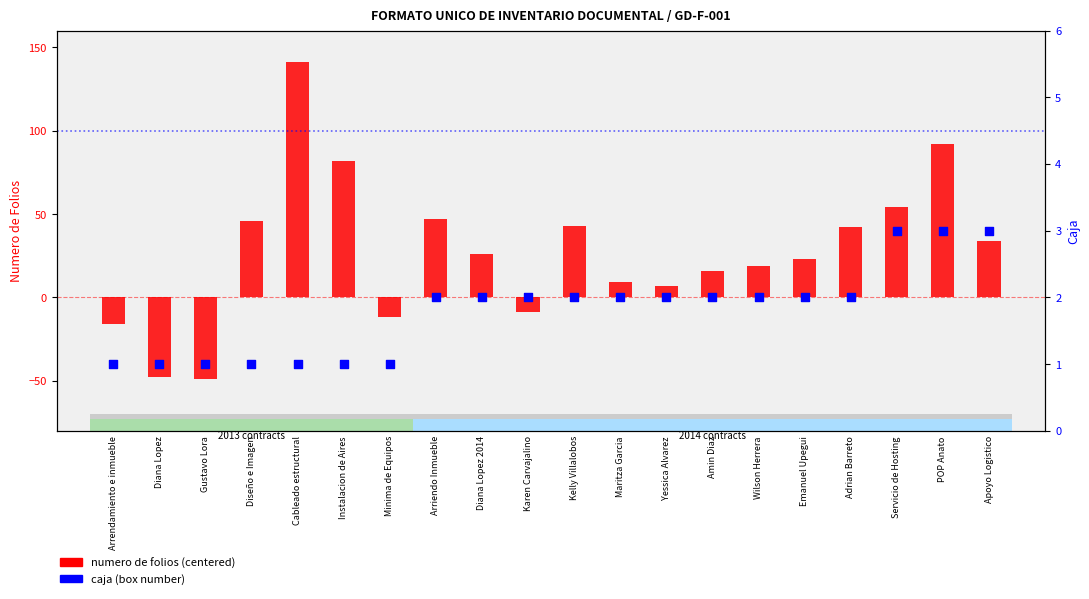

What are all the series names shown in the legend?

numero de folios (centered), caja